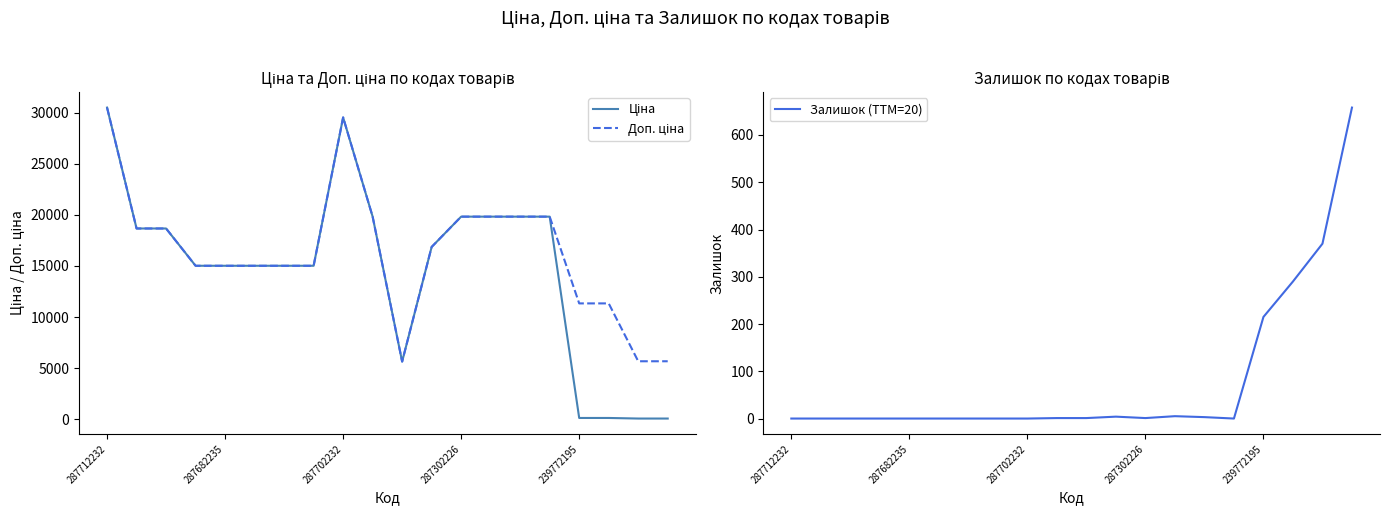

Read the Ціна value at 18.

56.7